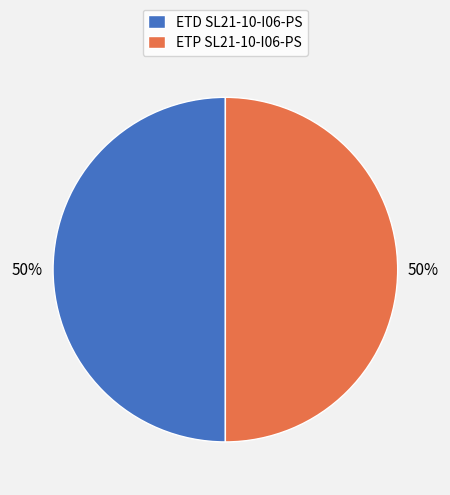

True or false: ETD SL21-10-I06-PS accounts for 44% of the total.

False